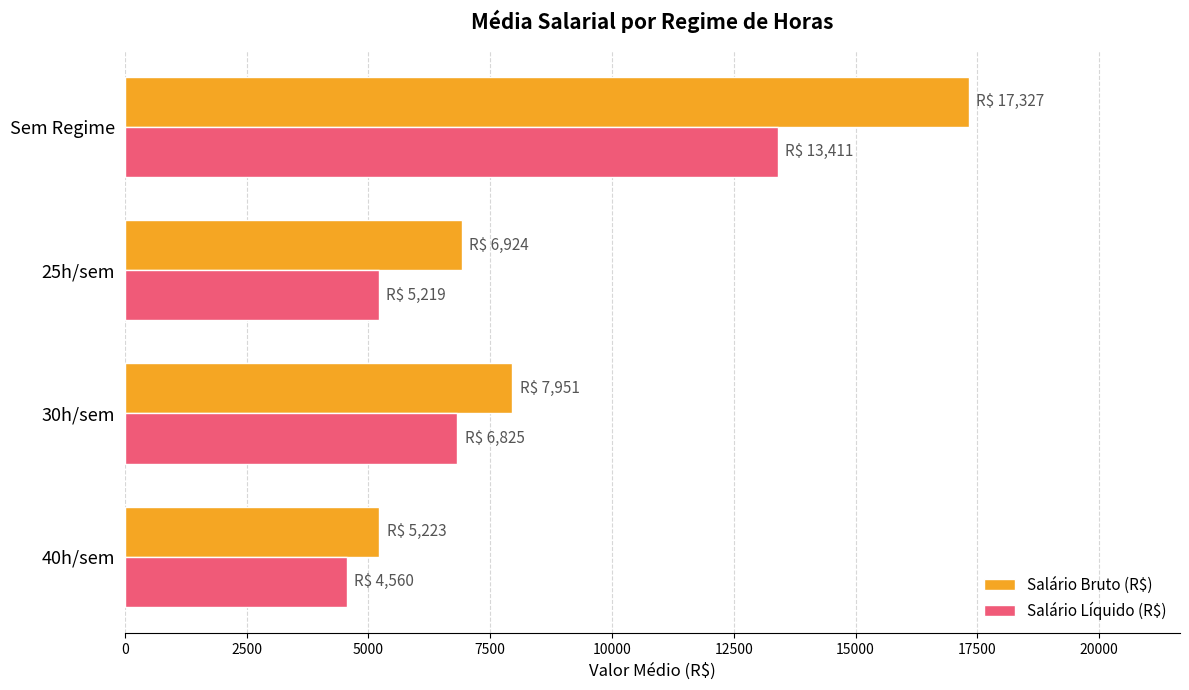

How many data points in Salário Bruto (R$) are above 7951?

2